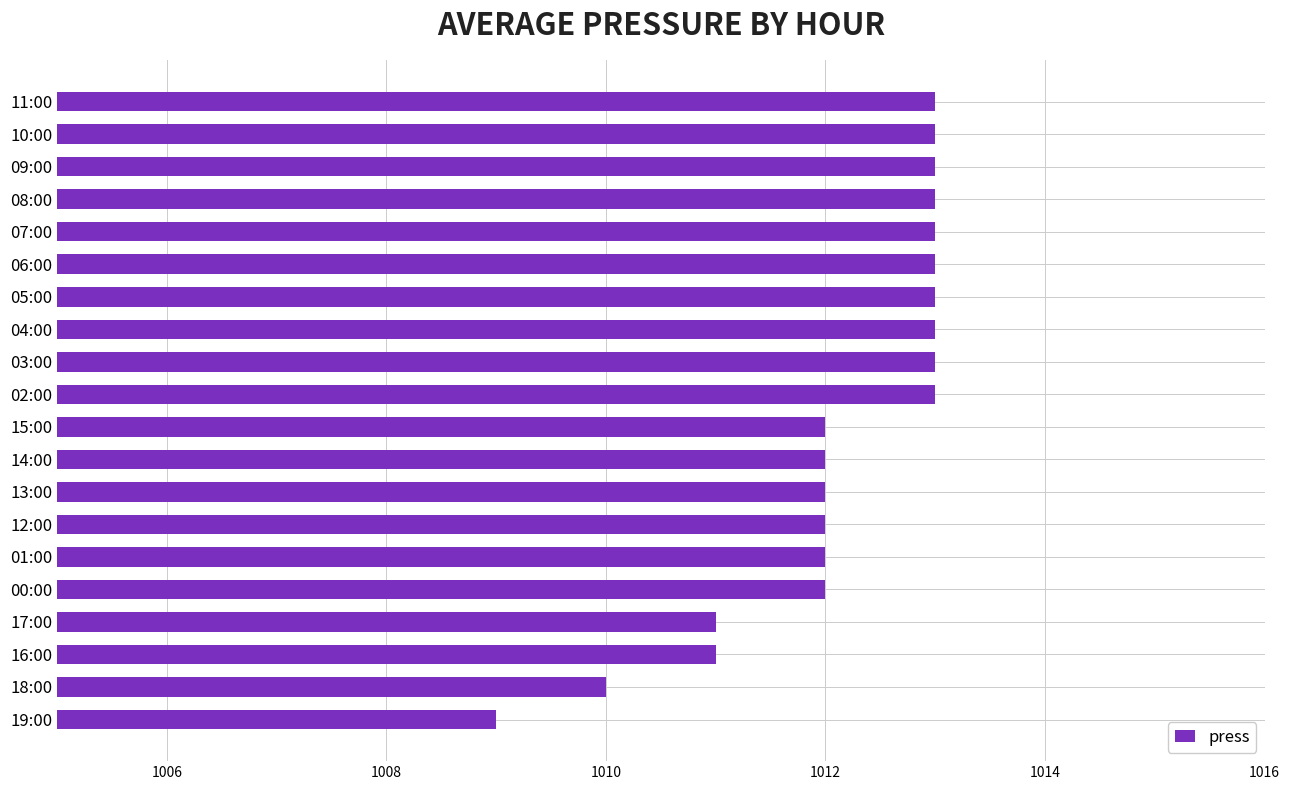

What value does the data have at 12:00?

1012